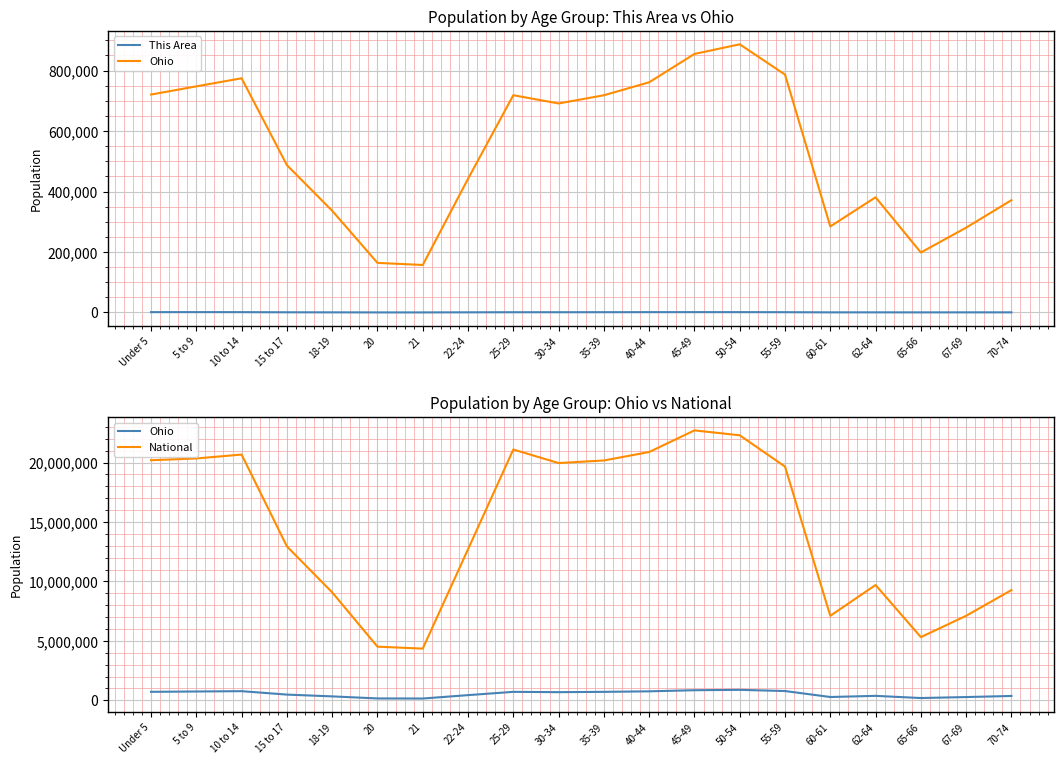

Reading left to right, extract all data points from this chart.

This Area: 1031	1109	1028	574	350	146	146	437	750	776	896	1001	1075	1026	878	323	386	225	340	353
Ohio: 720856	747889	774699	487307	336375	163986	157045	442085	718630	691329	718462	761369	855134	887057	786857	284403	381006	198333	280531	371370
National: 20201362	20348657	20677194	12954254	9086089	4519129	4354294	12712576	21101849	19962099	20179642	20890964	22708591	22298125	19664805	7113727	9704197	5319902	7115361	9278166